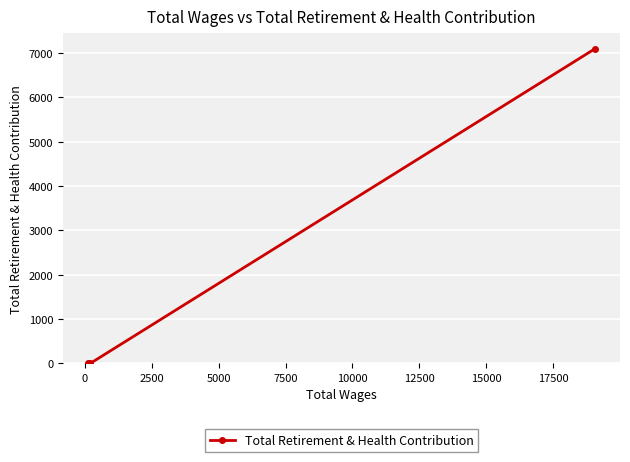

What is the difference between the maximum and second lowest values?

7092